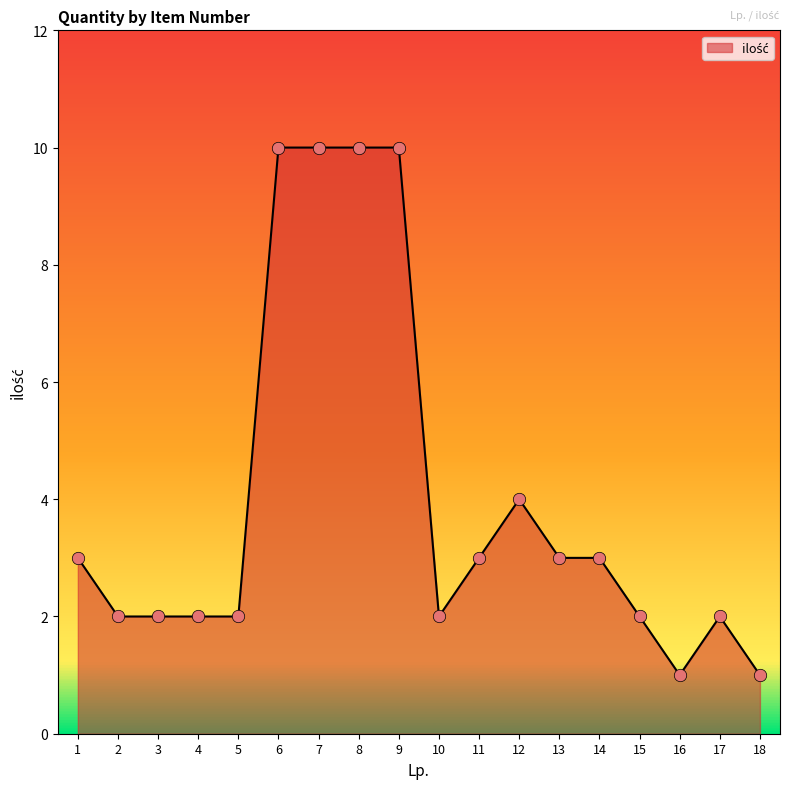

Between 4 and 16, which is larger?

4